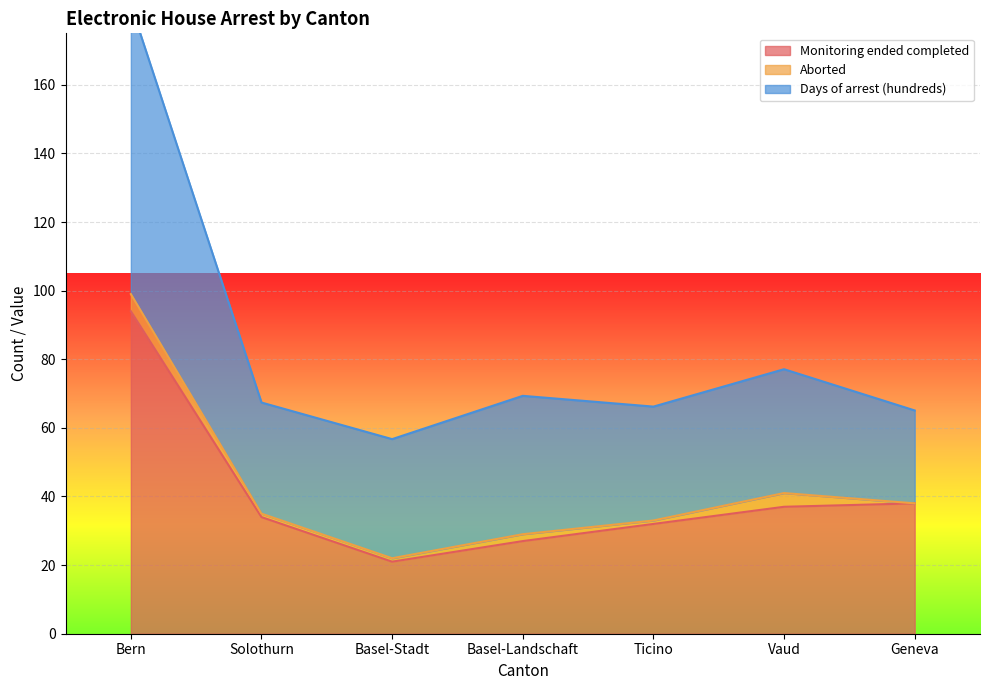

True or false: Monitoring ended completed has more than 1 interior local peaks.

False